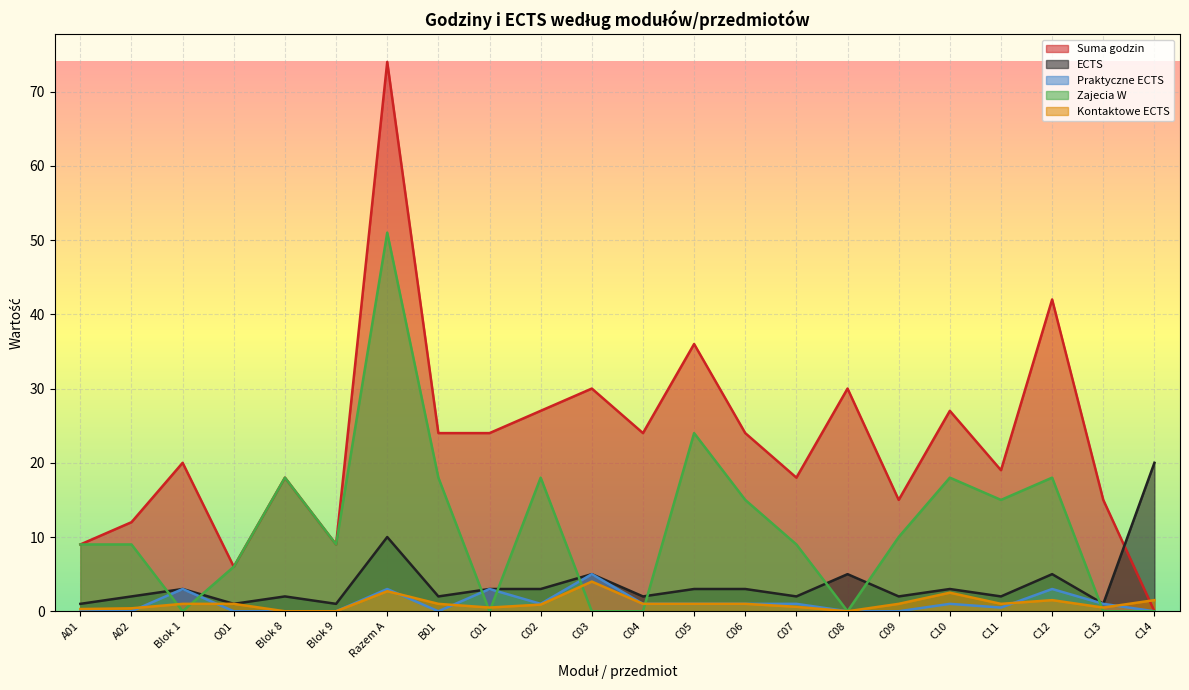

In ECTS, how many points are higher than both neighbors (excluding endpoints)?

7